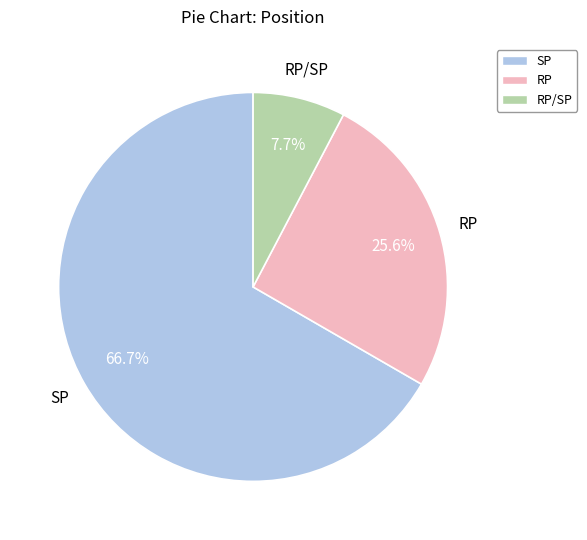

Does any single category account for the majority?

Yes